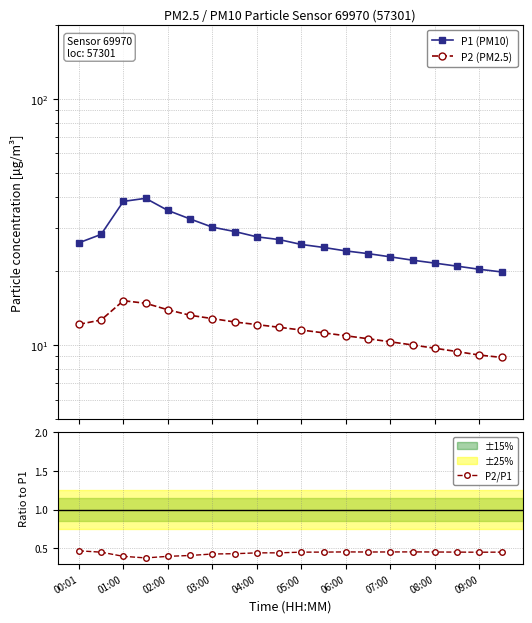

True or false: P2 (PM2.5) and P1 (PM10) cross at least once.

False